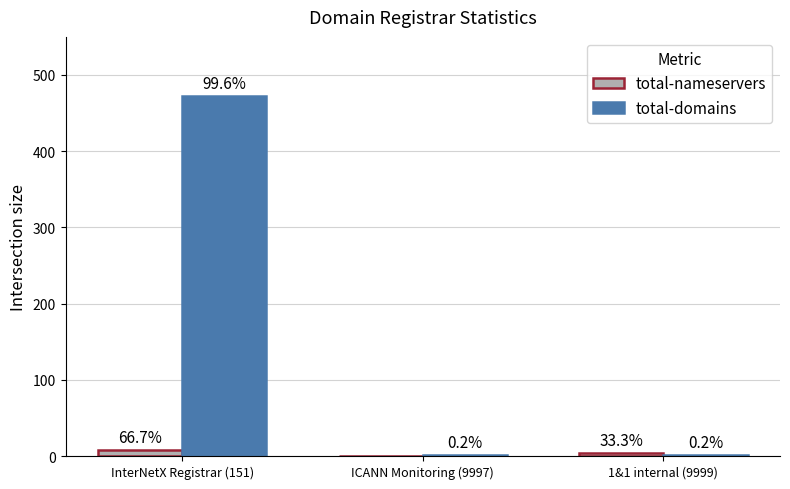

Between ICANN Monitoring (9997) and 1&1 internal (9999), which series saw the biggest shift?

total-nameservers